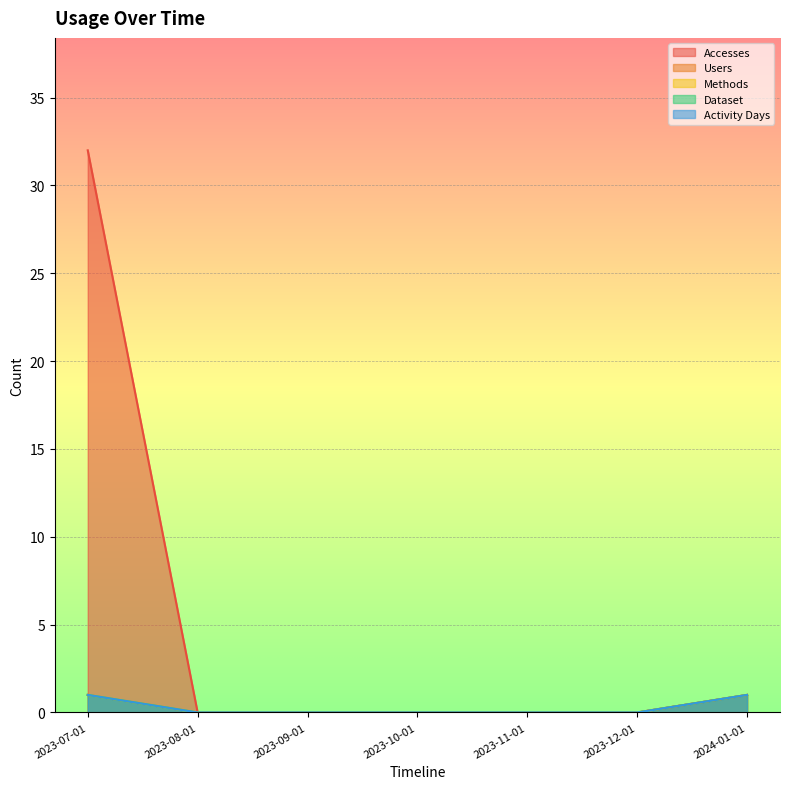

Reading left to right, extract all data points from this chart.

Accesses: 32	0	0	0	0	0	1
Users: 1	0	0	0	0	0	1
Methods: 1	0	0	0	0	0	1
Dataset: 1	0	0	0	0	0	1
Activity Days: 1	0	0	0	0	0	1